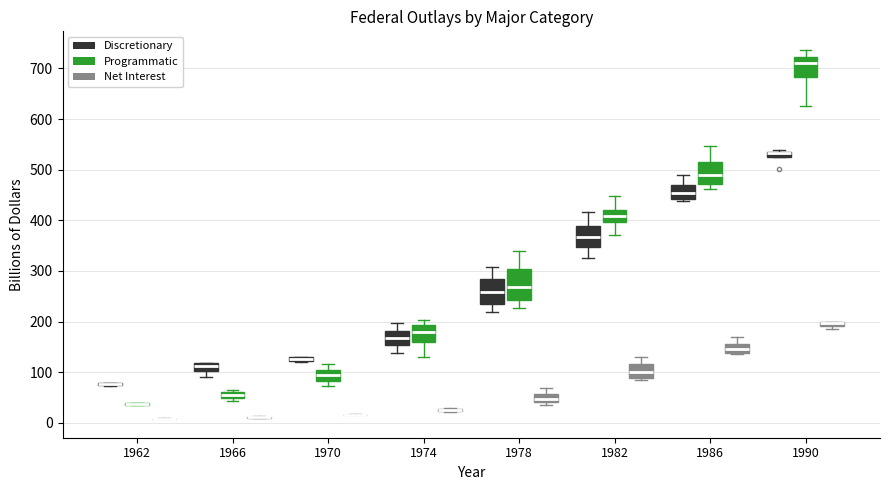

Where does the median line of the box for 1986 (Programmatic) sit on the y-axis? The values are not printed on the chart, so give them approximately, as read against the axis.

490